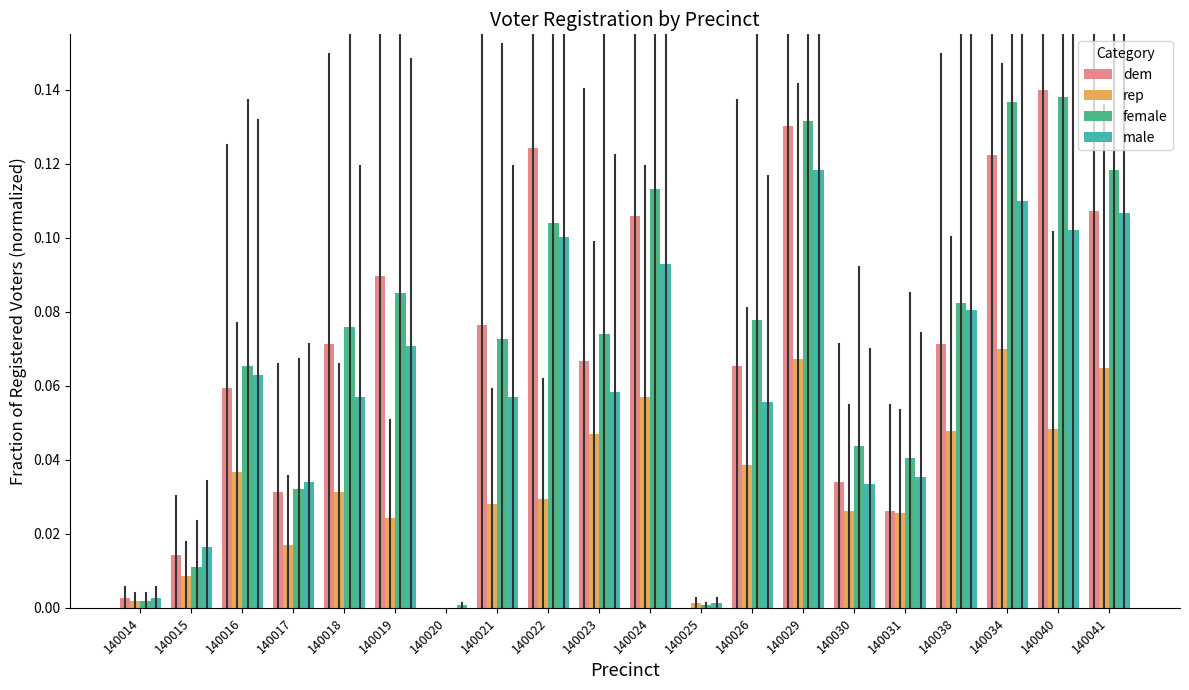

What is the average value of the female series?

0.1